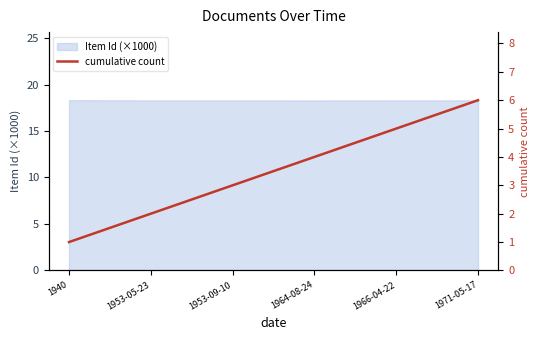

What is the difference between the maximum and minimum values?

5